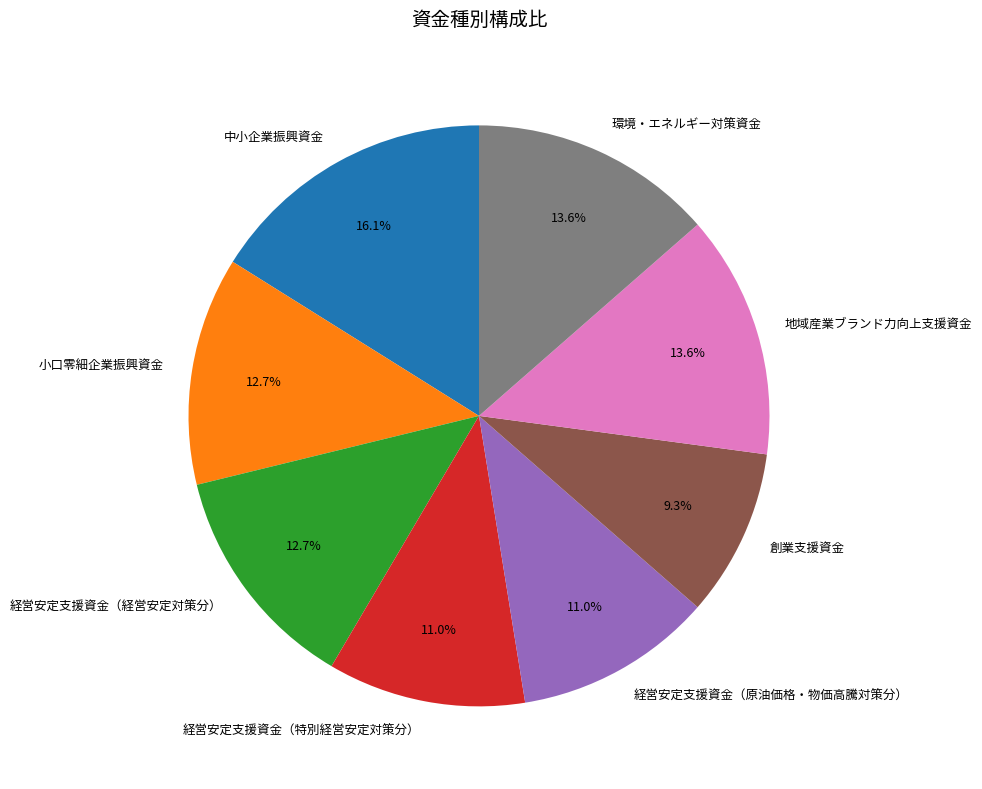

To the nearest percent, what is the difference between the 経営安定支援資金（経営安定対策分） and 地域産業ブランド力向上支援資金 slice percentages?

1%